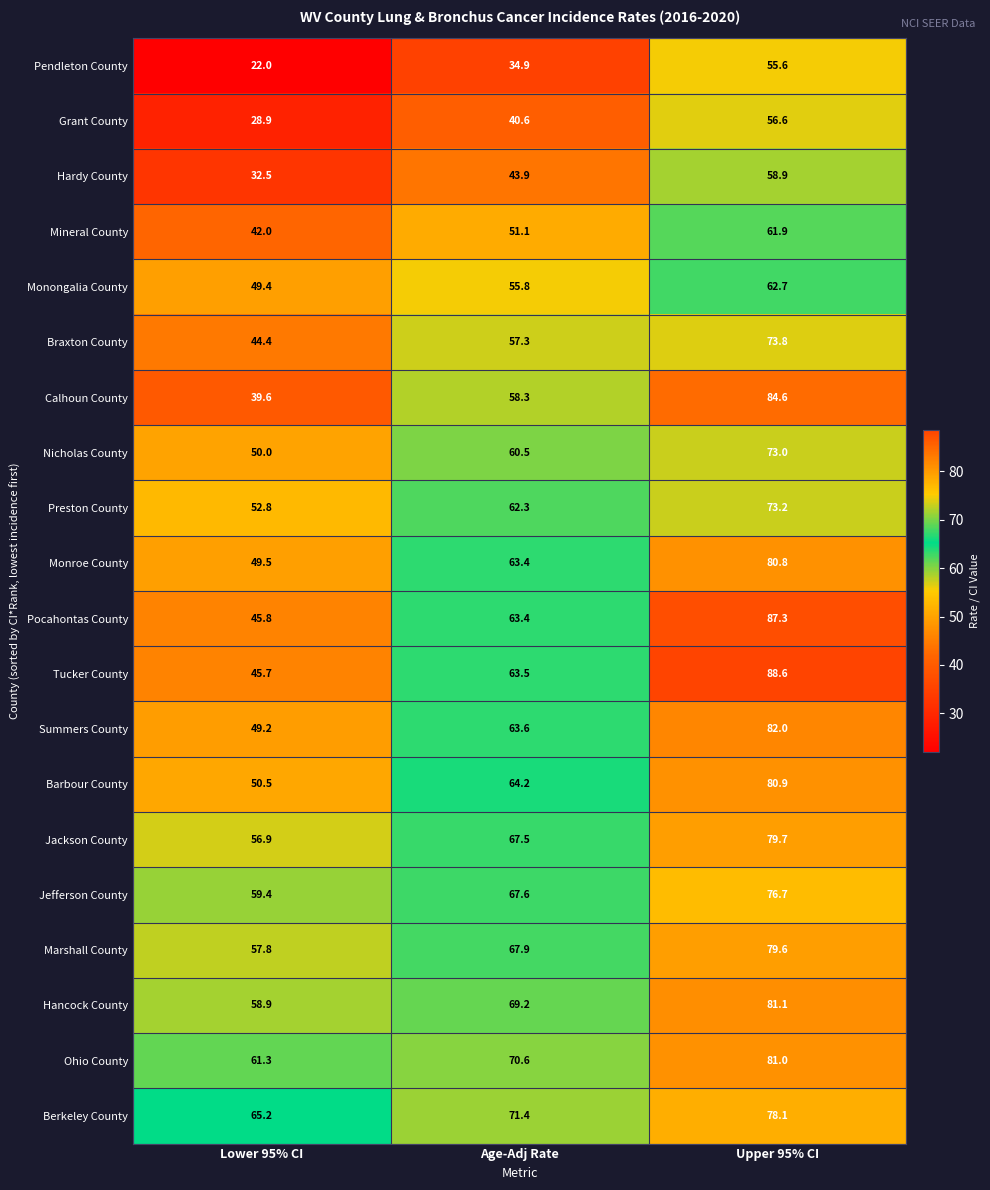

True or false: Hancock County has a value of 39.5 at Age-Adj Rate.

False